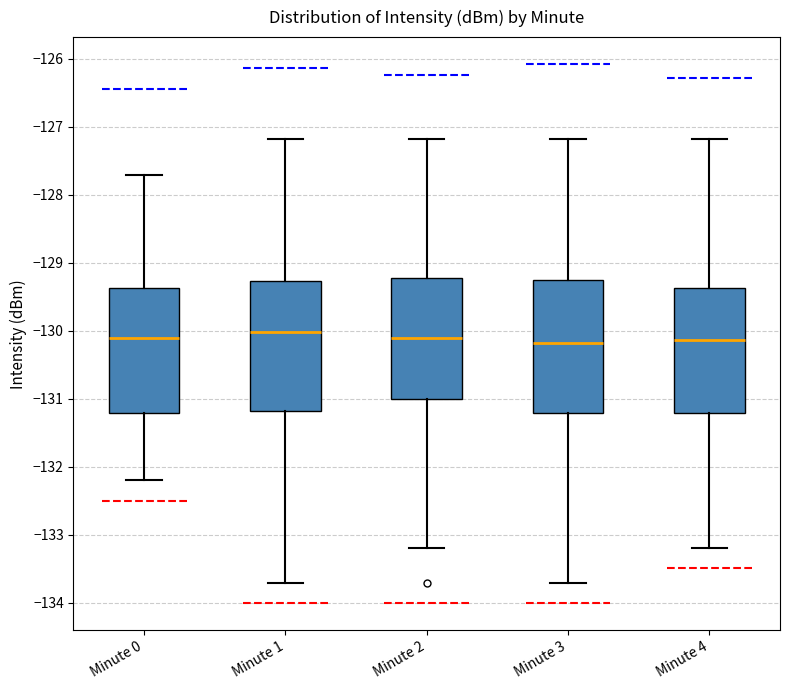

Reading left to right, read every box against the y-axis: the position of its median line, the range the box covers, and the ends of its whiskers. The values are not printed on the chart, so give them approximately, as read against the axis.

Minute 0: median -130.1, box -131.2 to -129.4, whiskers -132.2 to -127.7
Minute 1: median -130.0, box -131.2 to -129.3, whiskers -133.7 to -127.2
Minute 2: median -130.1, box -131.0 to -129.2, whiskers -133.2 to -127.2
Minute 3: median -130.2, box -131.2 to -129.3, whiskers -133.7 to -127.2
Minute 4: median -130.1, box -131.2 to -129.4, whiskers -133.2 to -127.2